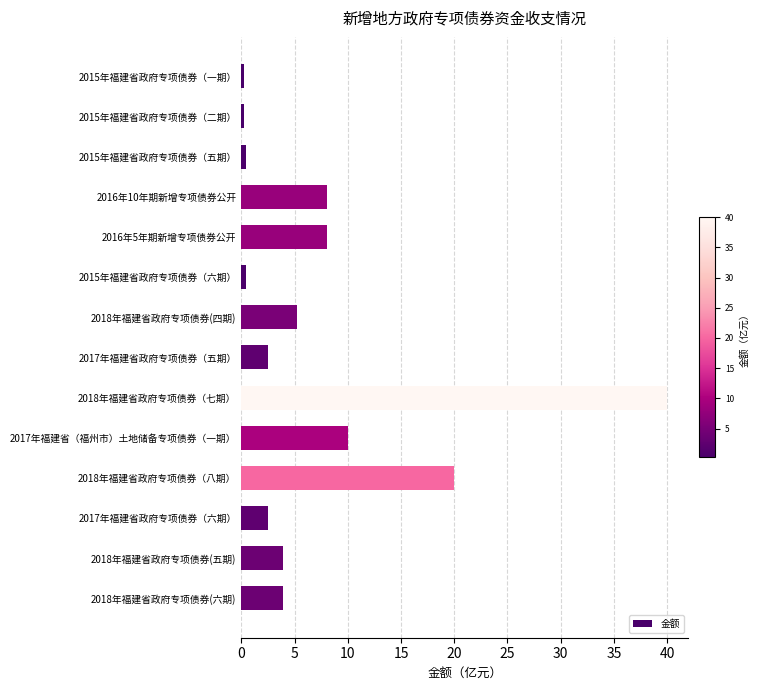

Is it true that the value at 2018年福建省政府专项债券(六期) is 6.8?

False